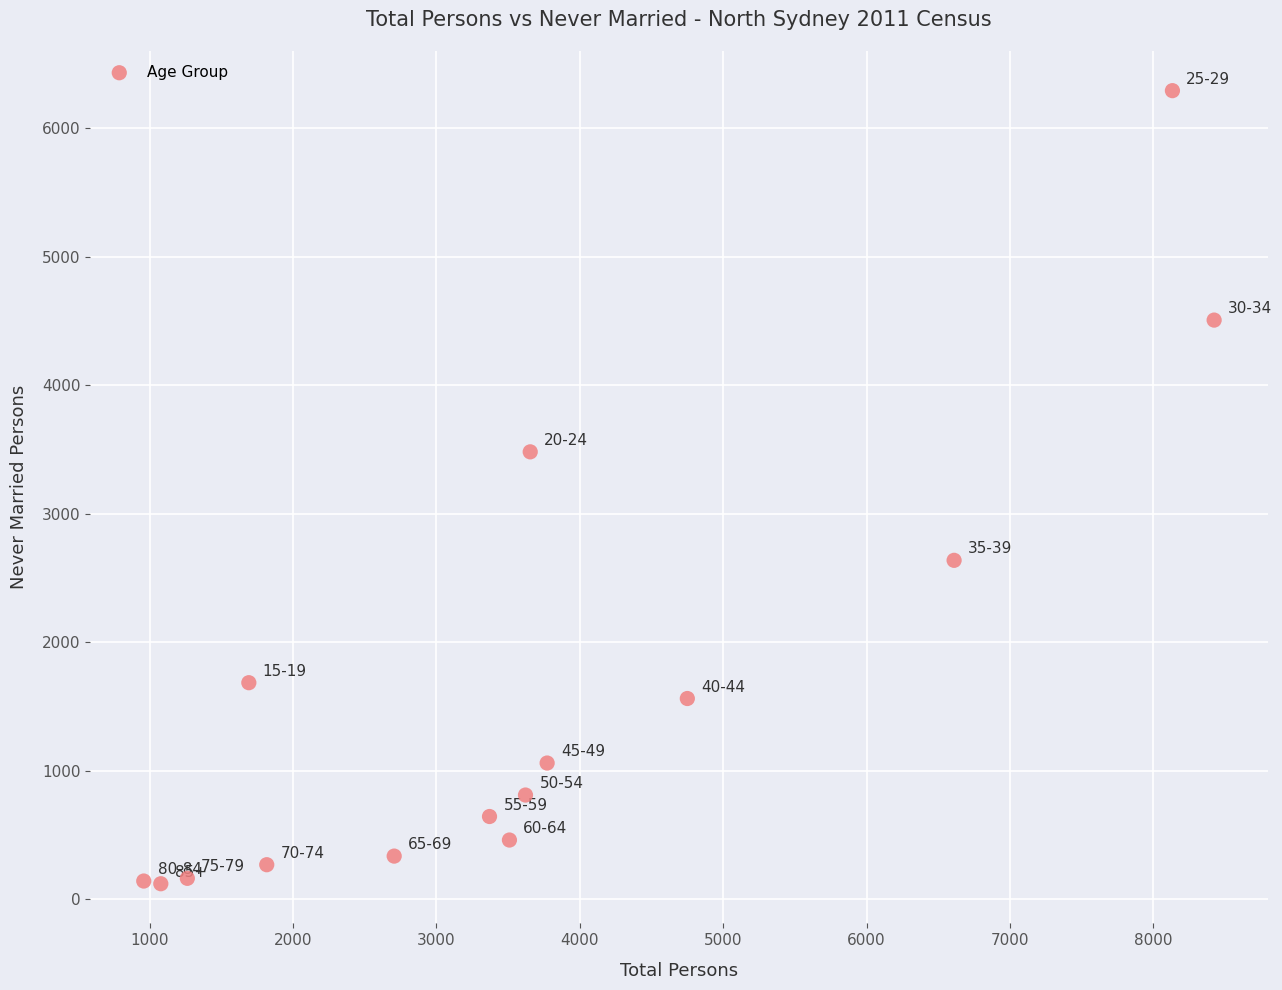

What is the range of X values (max minus min)?

7467